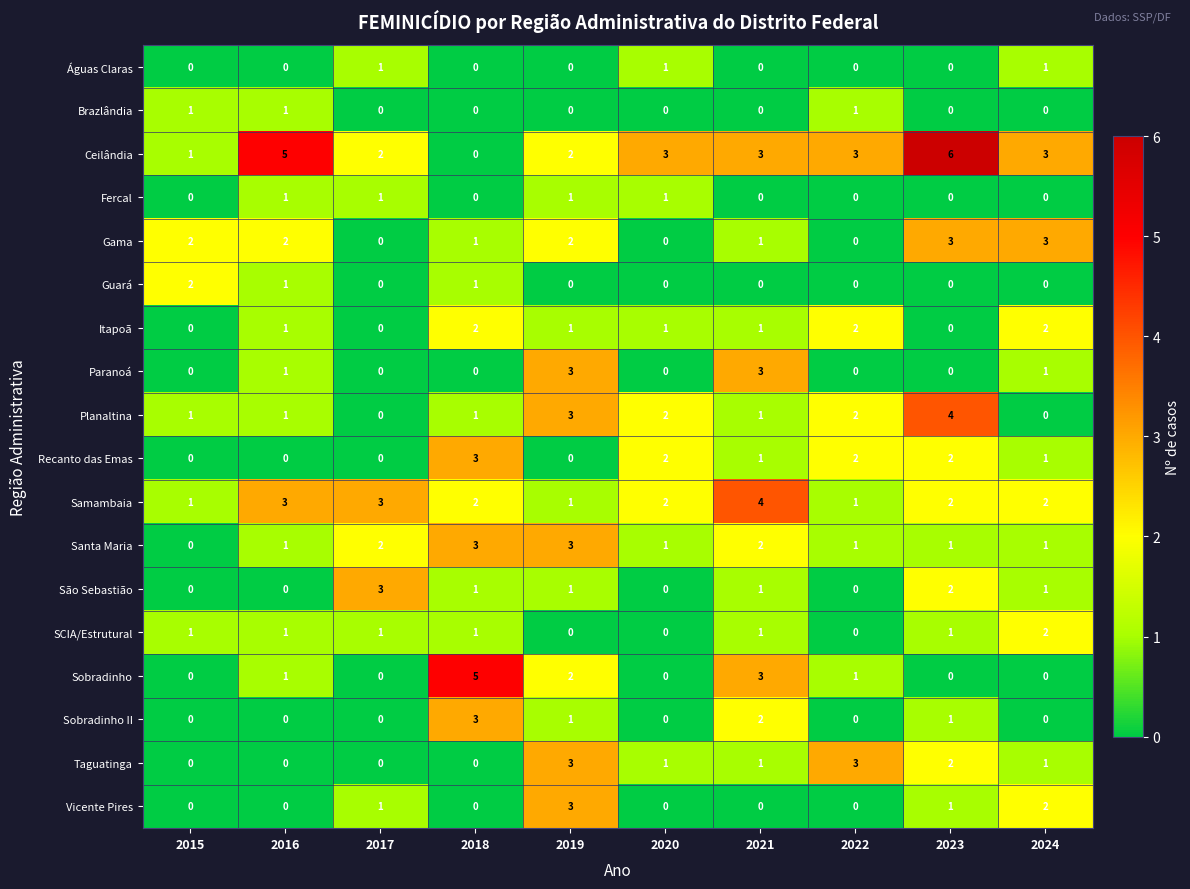

What is the sum of the Guará values at 2018 and 2015?

3